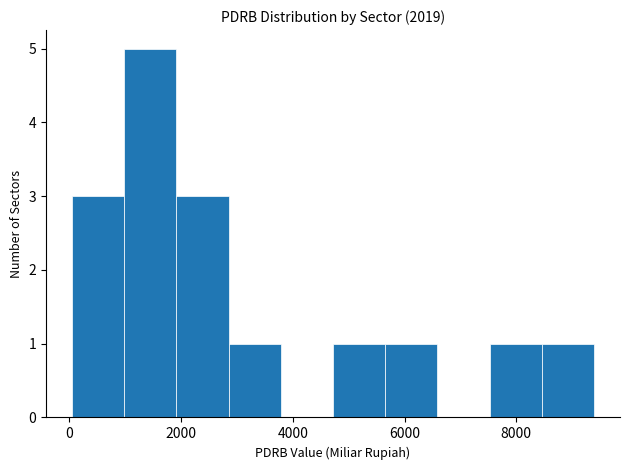

How tall is the bar that spans 5600 to 6600 on the x-axis? Neither the bar edges nor the heights are printed on the chart, so give them approximately, as read against the axes.

1